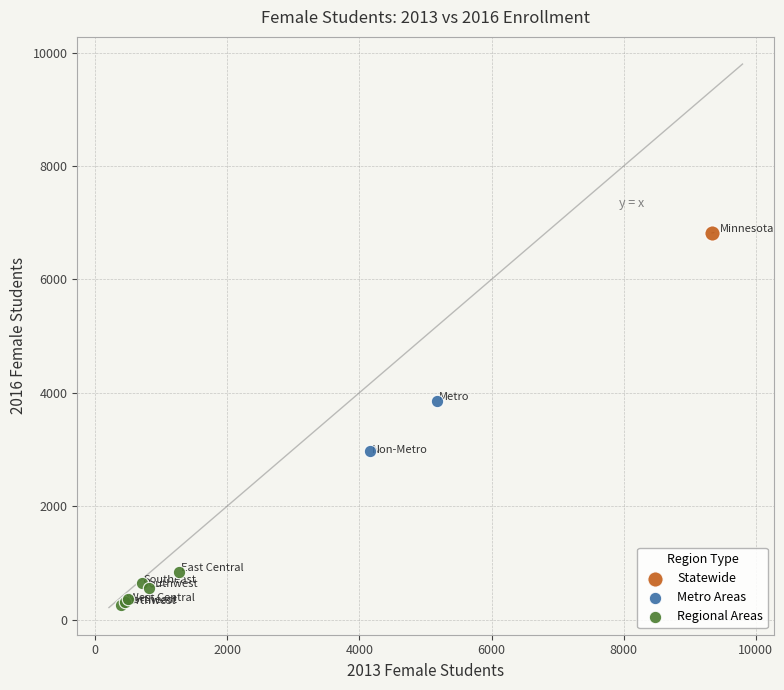

What are all the series names shown in the legend?

Statewide, Metro Areas, Regional Areas